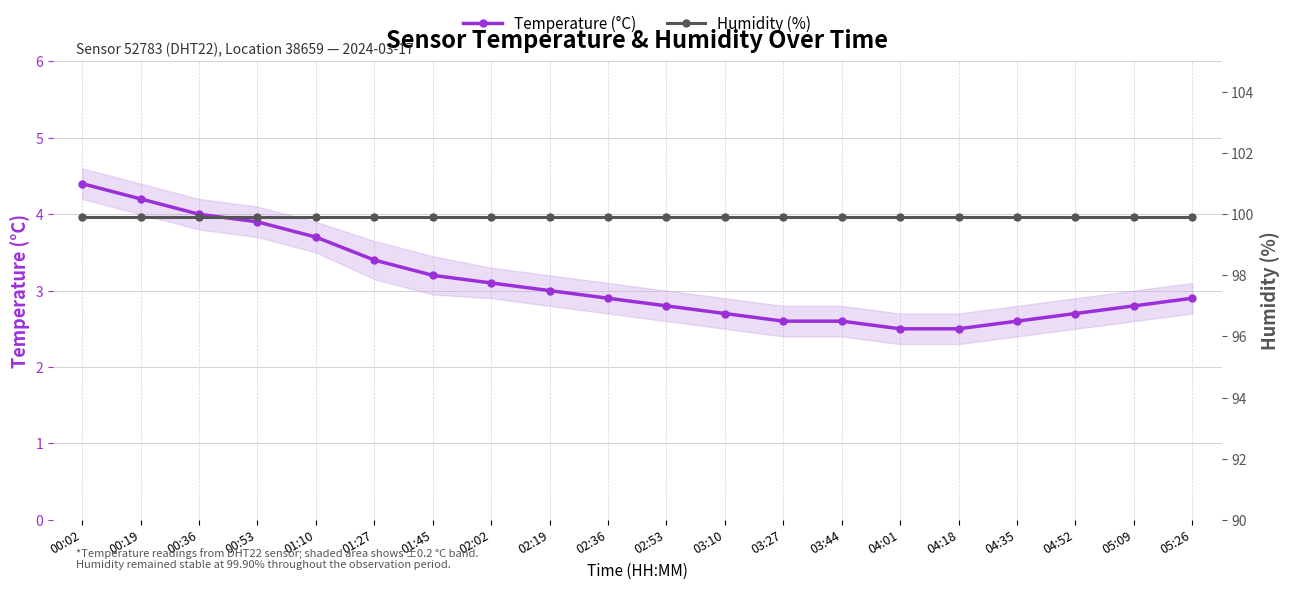

Reading left to right, what are all the values shown in this chart?

Temperature (°C): 00:02=4.4	00:19=4.2	00:36=4.0	00:53=3.9	01:10=3.7	01:27=3.4	01:45=3.2	02:02=3.1	02:19=3.0	02:36=2.9	02:53=2.8	03:10=2.7	03:27=2.6	03:44=2.6	04:01=2.5	04:18=2.5	04:35=2.6	04:52=2.7	05:09=2.8	05:26=2.9
Humidity (%): 00:02=99.9	00:19=99.9	00:36=99.9	00:53=99.9	01:10=99.9	01:27=99.9	01:45=99.9	02:02=99.9	02:19=99.9	02:36=99.9	02:53=99.9	03:10=99.9	03:27=99.9	03:44=99.9	04:01=99.9	04:18=99.9	04:35=99.9	04:52=99.9	05:09=99.9	05:26=99.9